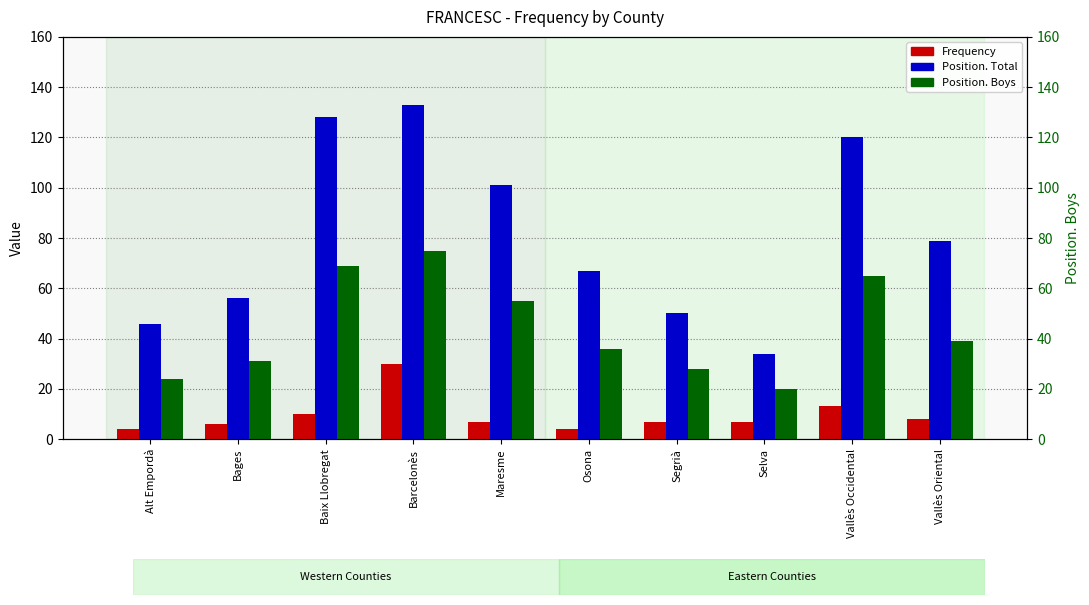

Reading left to right, what are all the values shown in this chart?

Frequency: 4	6	10	30	7	4	7	7	13	8
Position. Total: 46	56	128	133	101	67	50	34	120	79
Position. Boys: 24	31	69	75	55	36	28	20	65	39